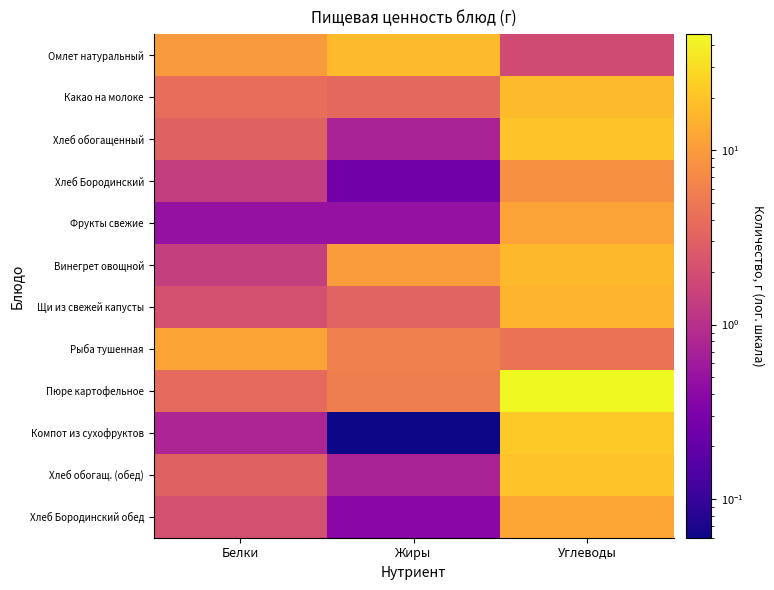

What is the smallest value displayed?

0.1